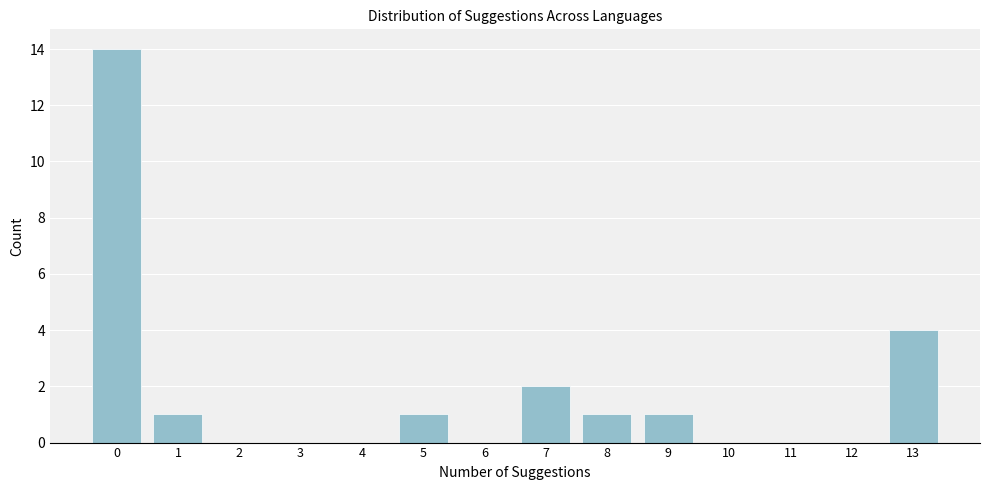

Reading left to right, list all the values displayed in this chart.

0=14	1=1	2=0	3=0	4=0	5=1	6=0	7=2	8=1	9=1	10=0	11=0	12=0	13=4